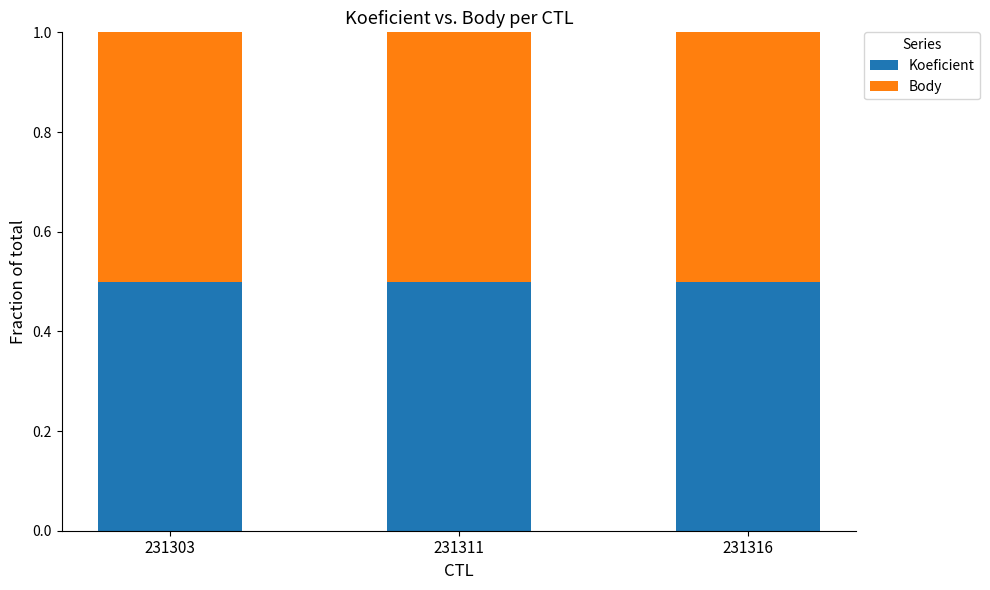

The value of Koeficient at 231303 is 4. True or false?

False